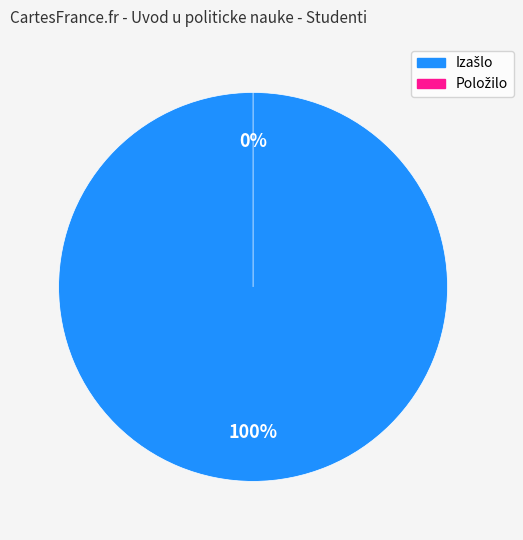

Is there a majority slice in this chart?

Yes